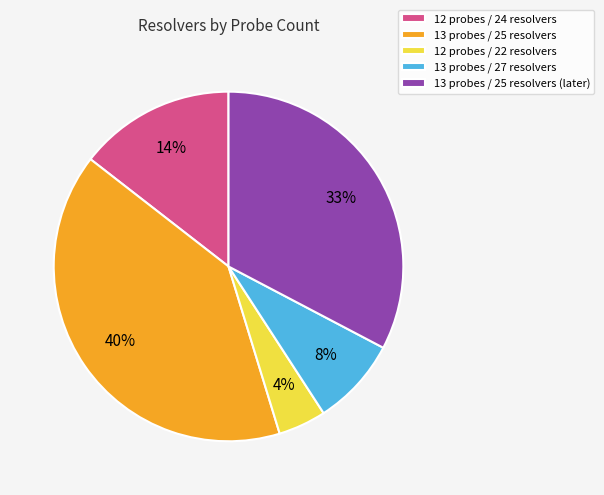

Is there a majority slice in this chart?

No